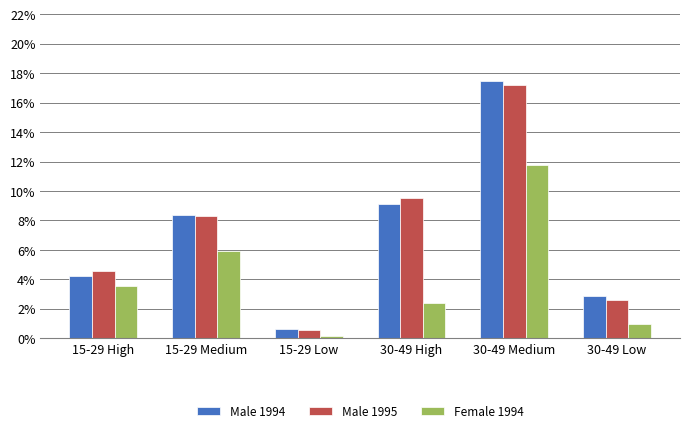

Which series has the largest range (max minus min)?

Male 1994